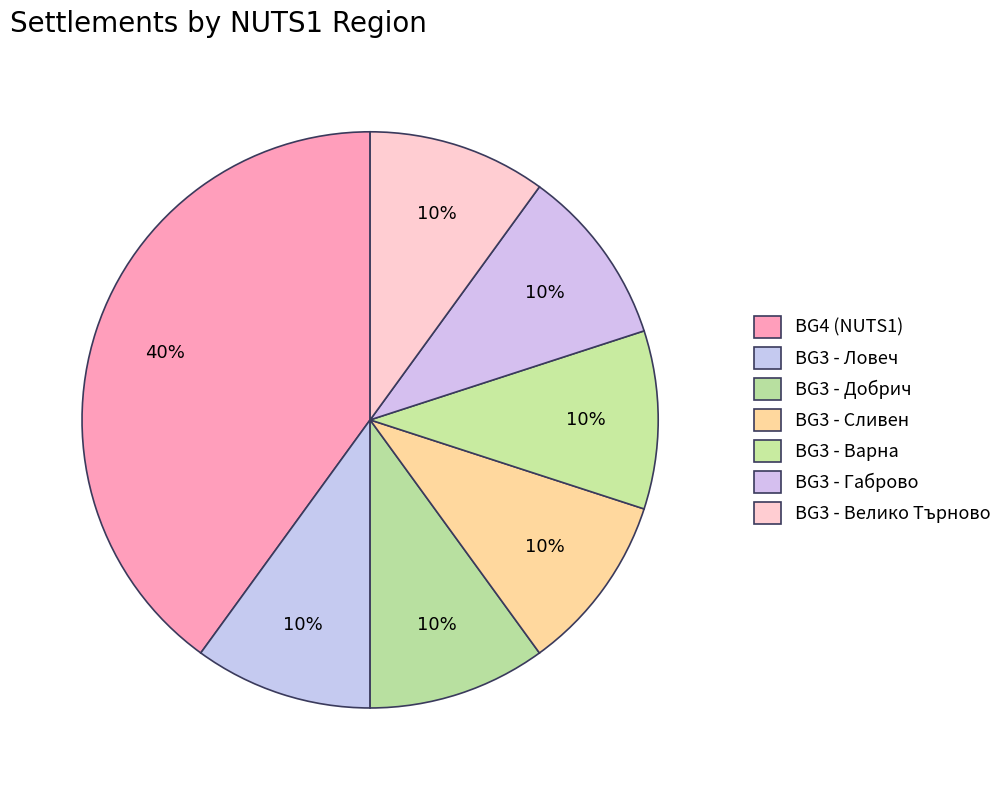

To the nearest percent, what portion does BG3 - Добрич represent?

10%